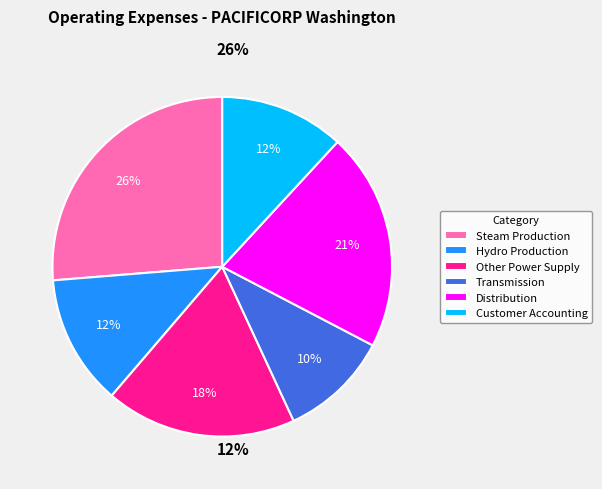

What percentage is the Other Power Supply slice, to the nearest percent?

18%